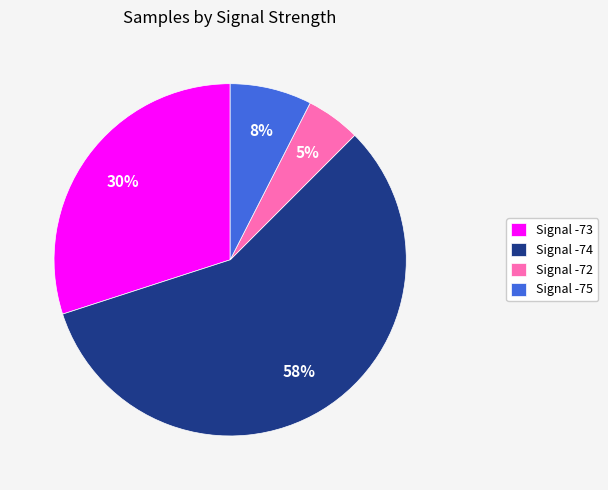

Is there any slice that represents more than half of the pie?

Yes